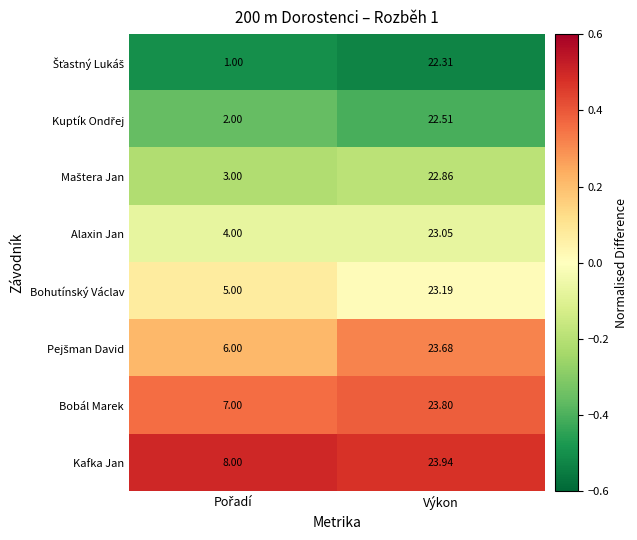

Count the number of data series in this chart.

8